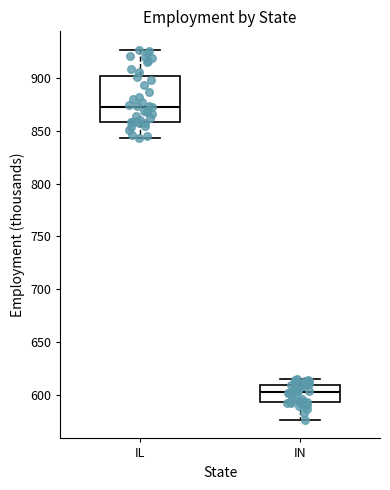

Reading left to right, transcribe this box plot: for each box, give where its median line is, the range the box spans, and where its two whiskers end, as read against the y-axis. The values are not printed on the chart, so give them approximately, as read against the axis.

IL: median 875, box 860 to 900, whiskers 845 to 925
IN: median 605, box 595 to 610, whiskers 575 to 615